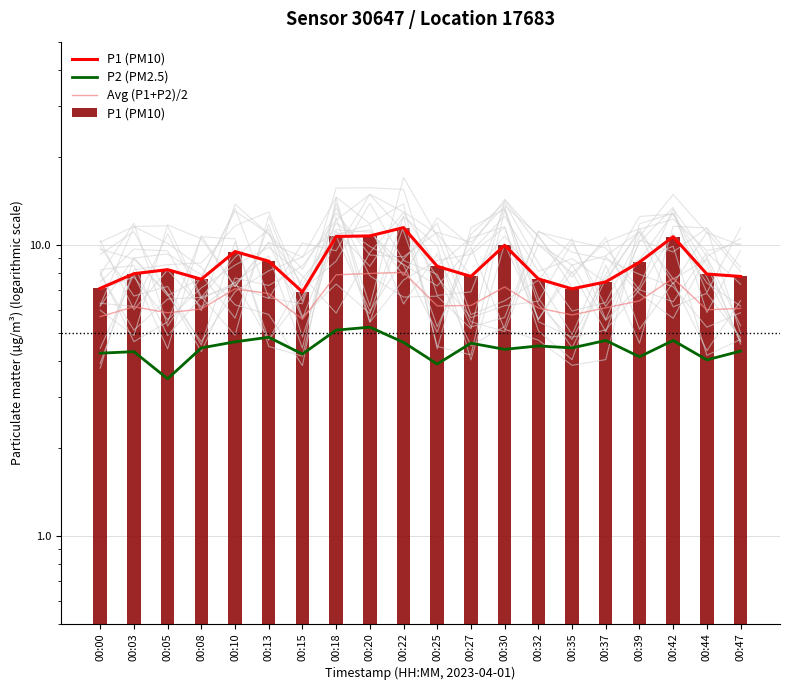

How many categories are shown in the chart?

20